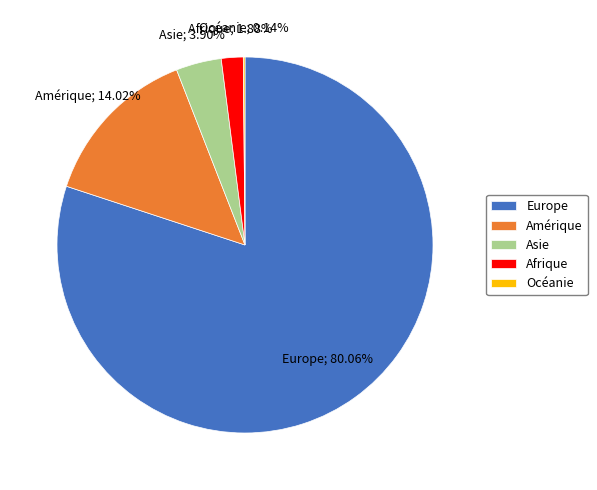

Which has a higher value, Europe or Asie?

Europe